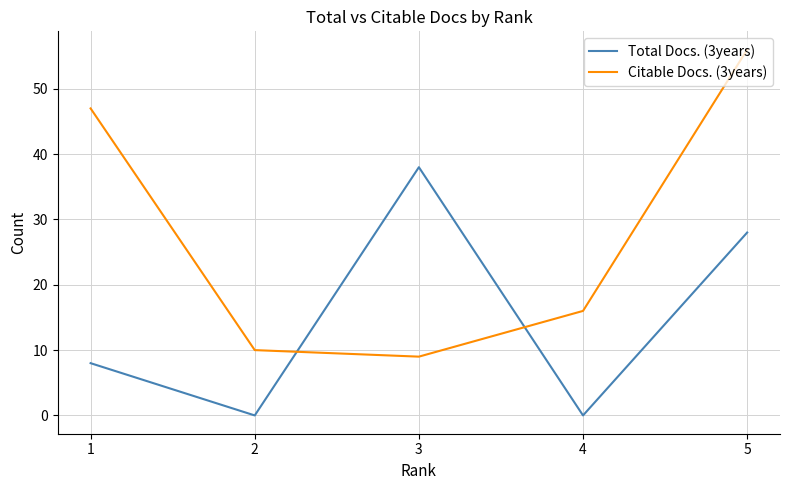

How many interior local valleys does the Citable Docs. (3years) series have?

1